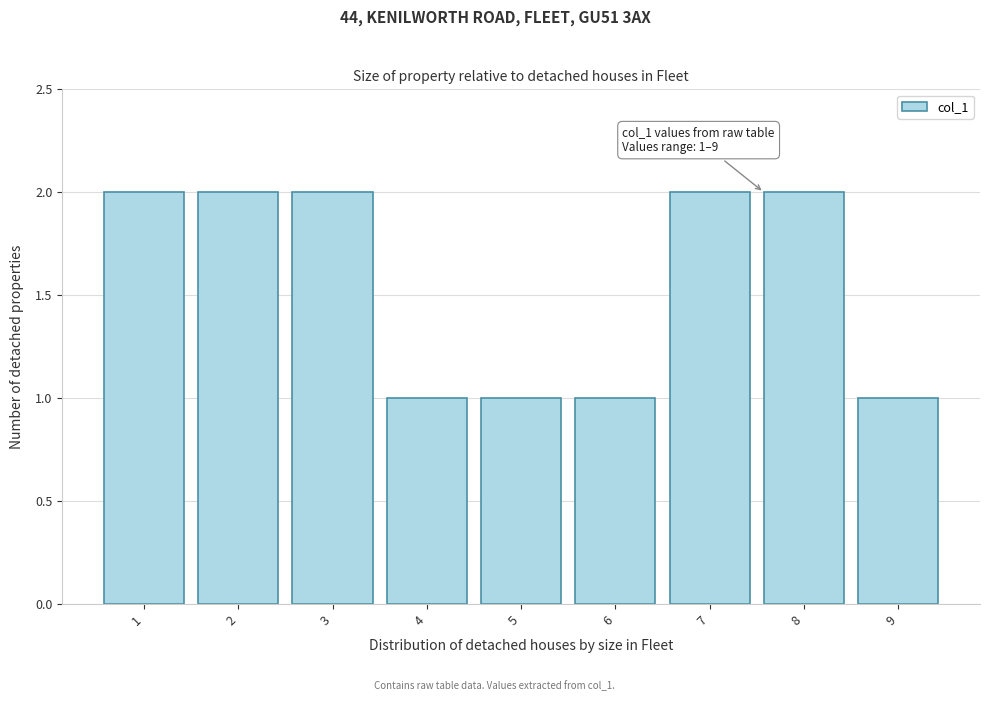

Reading left to right, list all the values displayed in this chart.

1=2	2=2	3=2	4=1	5=1	6=1	7=2	8=2	9=1